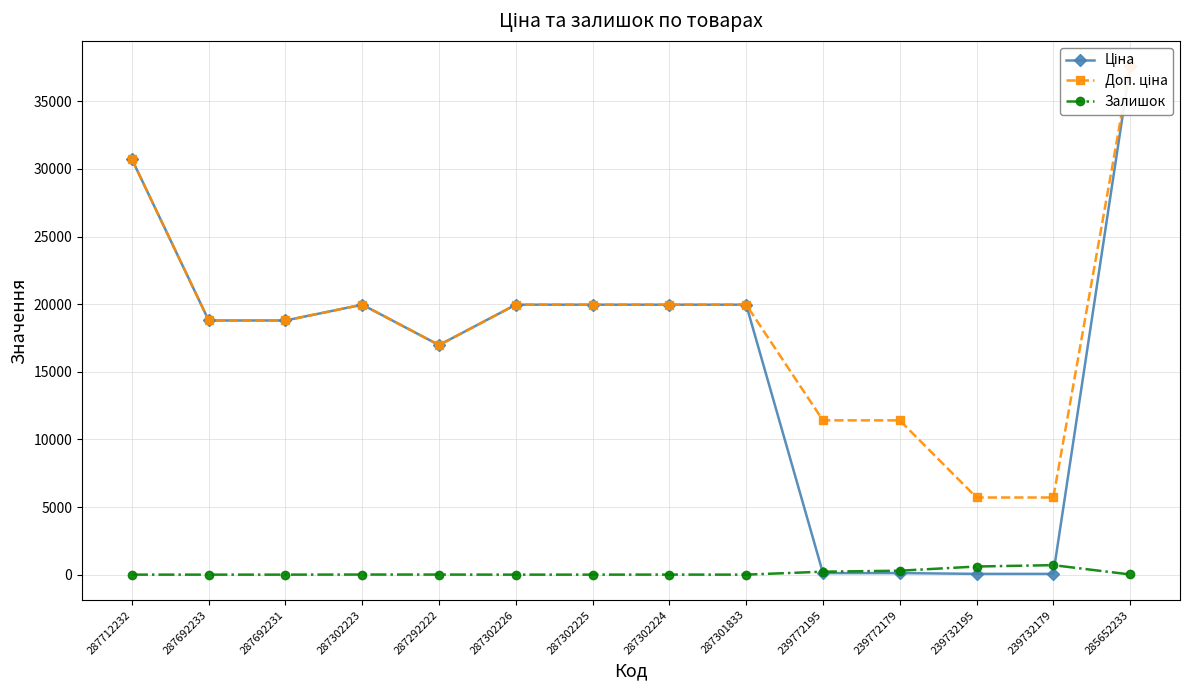

Which label corresponds to the largest value in the chart?

285652233